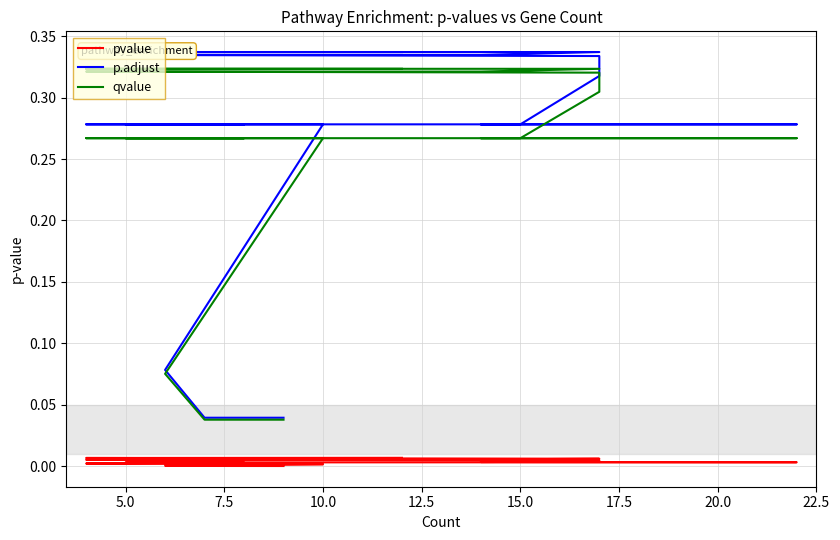

True or false: qvalue has a value of 0.1 at 10.0.

False